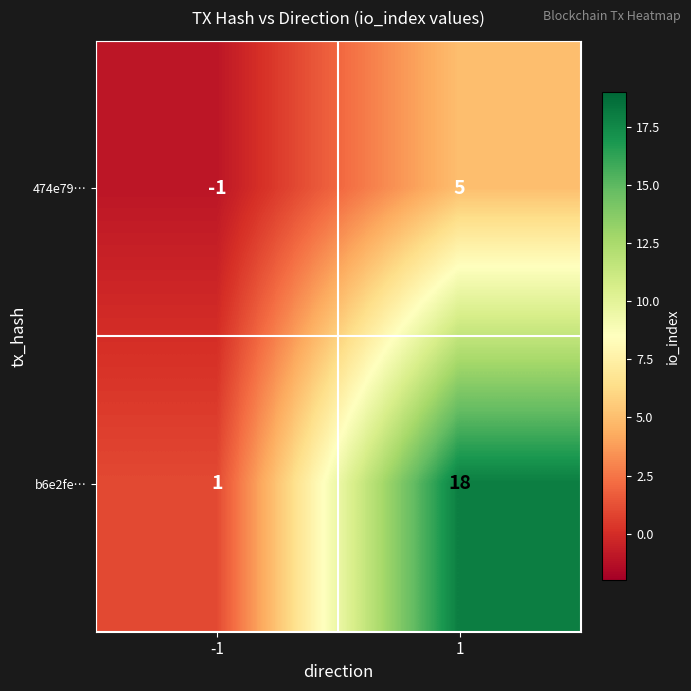

At which category is the sum across all series the highest?

1